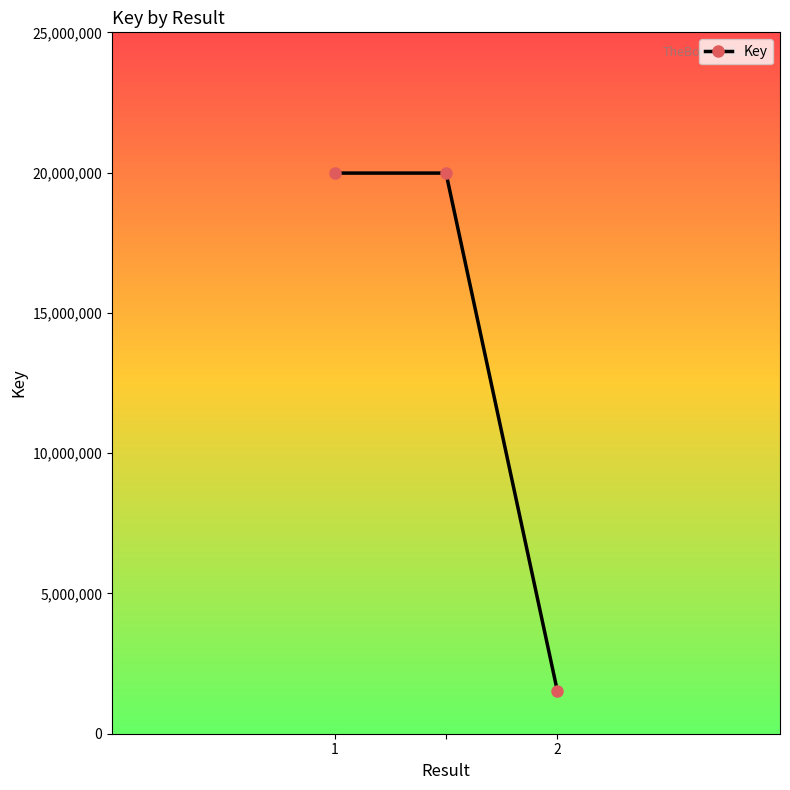

What is the difference between the maximum and minimum values?

18456421